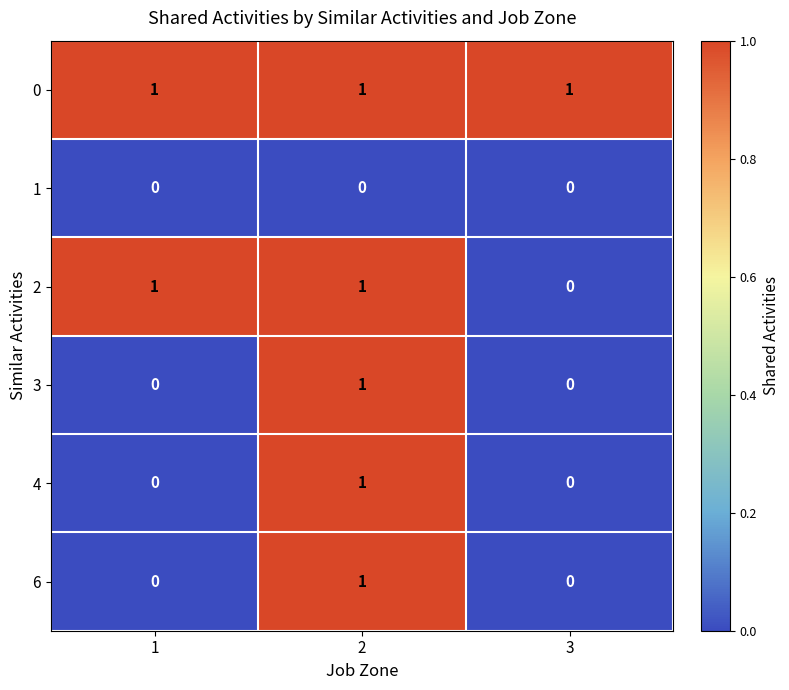

True or false: 3 has a value of 1 at 2.

True